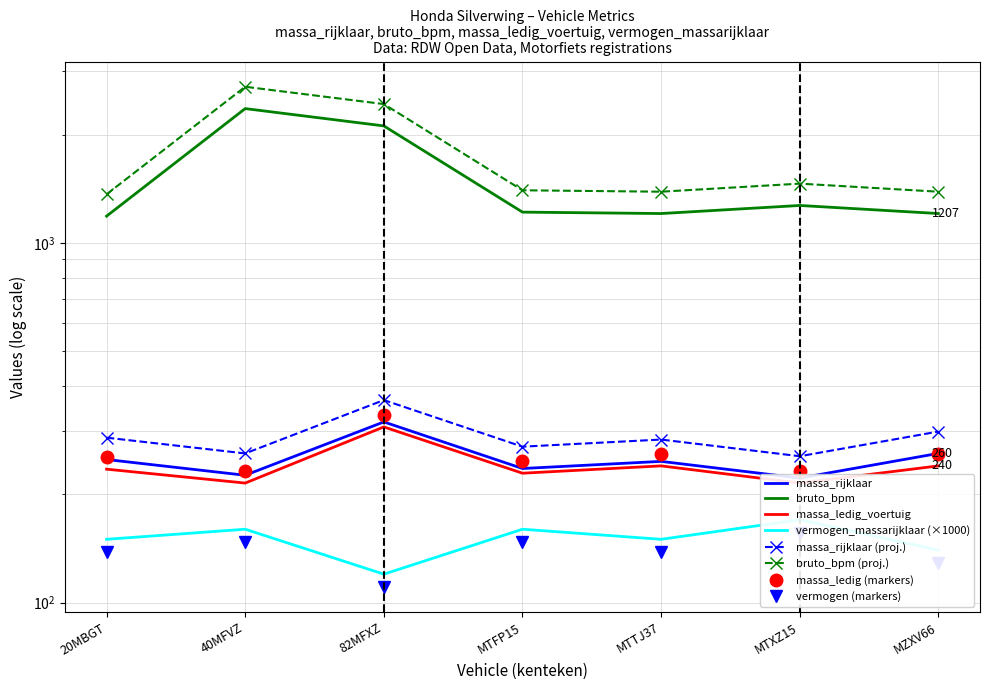

What is the approximate value of vermogen_massarijklaar at 40MFVZ?

147.2